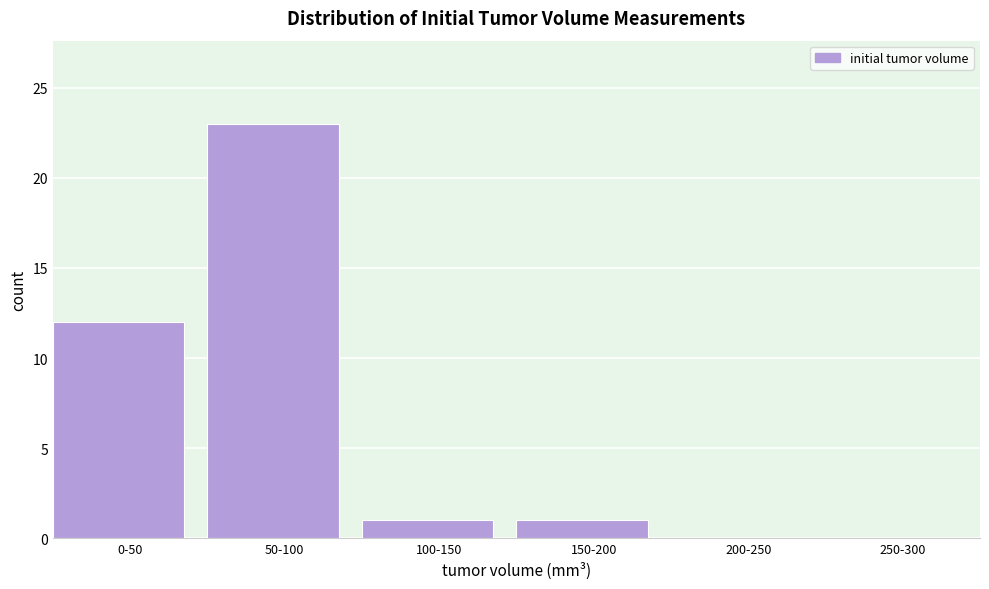

Reading left to right, transcribe all the data shown in this chart.

0-50=12	50-100=23	100-150=1	150-200=1	200-250=0	250-300=0